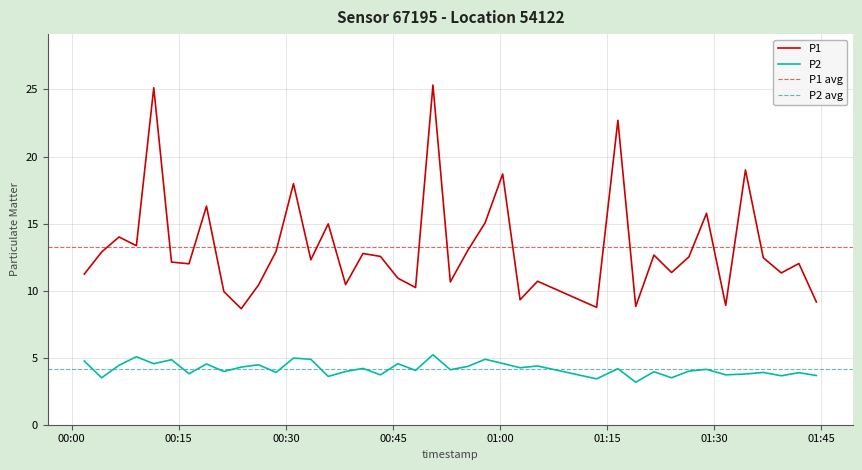

Where is P1 nearest to the value 16?

2023-07-29T01:28:55